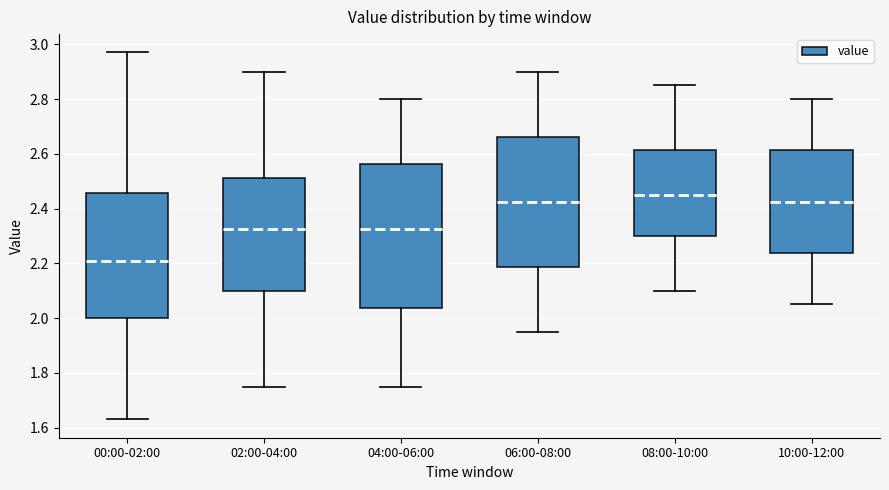

Reading left to right, read every box against the y-axis: the position of its median line, the range the box covers, and the ends of its whiskers. The values are not printed on the chart, so give them approximately, as read against the axis.

00:00-02:00: median 2.22, box 2.00 to 2.46, whiskers 1.64 to 2.98
02:00-04:00: median 2.32, box 2.10 to 2.52, whiskers 1.76 to 2.90
04:00-06:00: median 2.32, box 2.04 to 2.56, whiskers 1.76 to 2.80
06:00-08:00: median 2.42, box 2.18 to 2.66, whiskers 1.96 to 2.90
08:00-10:00: median 2.46, box 2.30 to 2.62, whiskers 2.10 to 2.86
10:00-12:00: median 2.42, box 2.24 to 2.62, whiskers 2.06 to 2.80